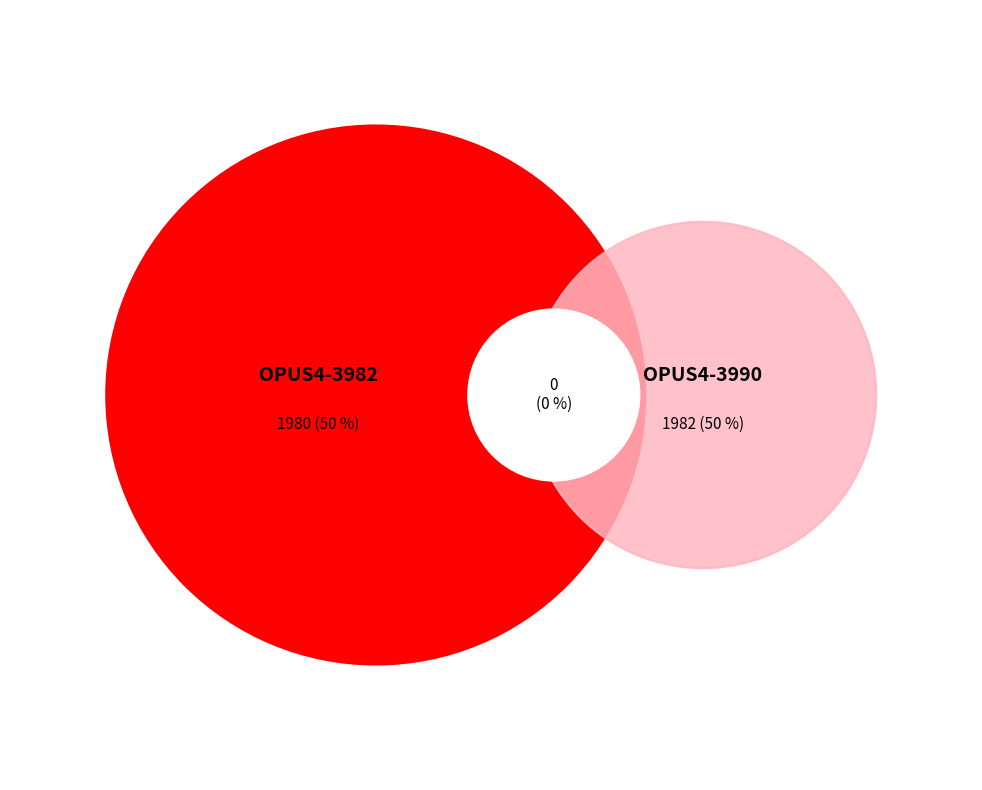

What is the change in value from OPUS4-3982 to OPUS4-3990?

+2